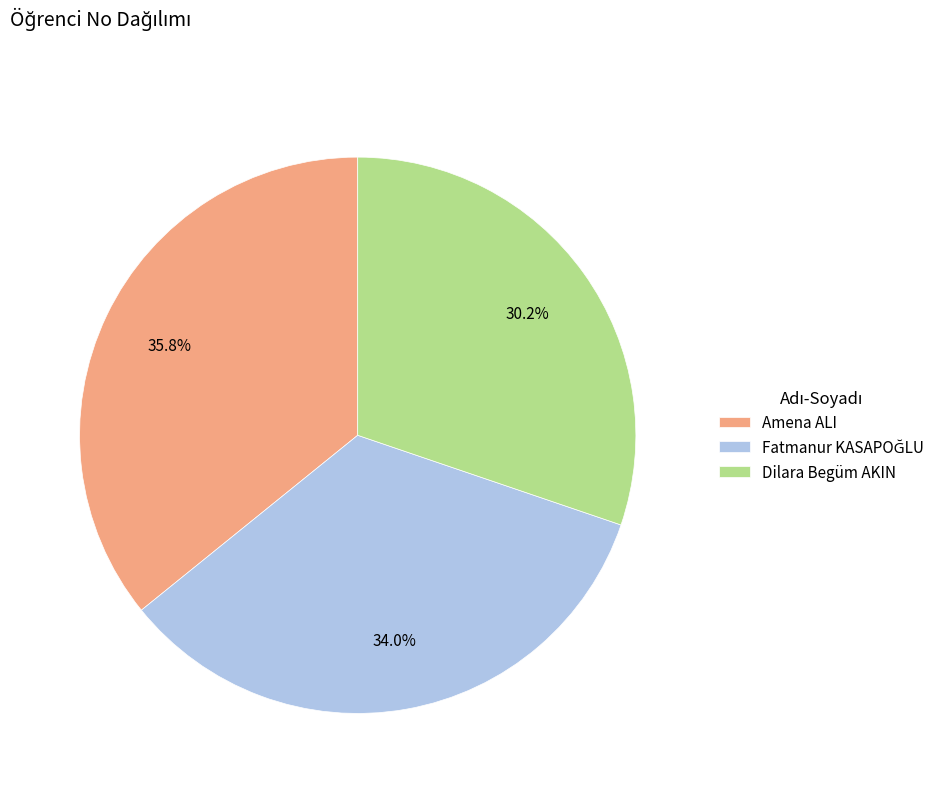

Which slice is the largest?

Amena ALI